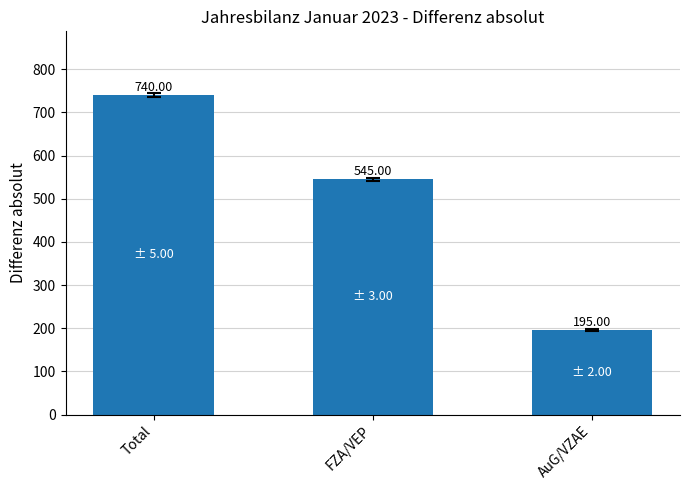

What is the difference between the values at Total and AuG/VZAE?

545